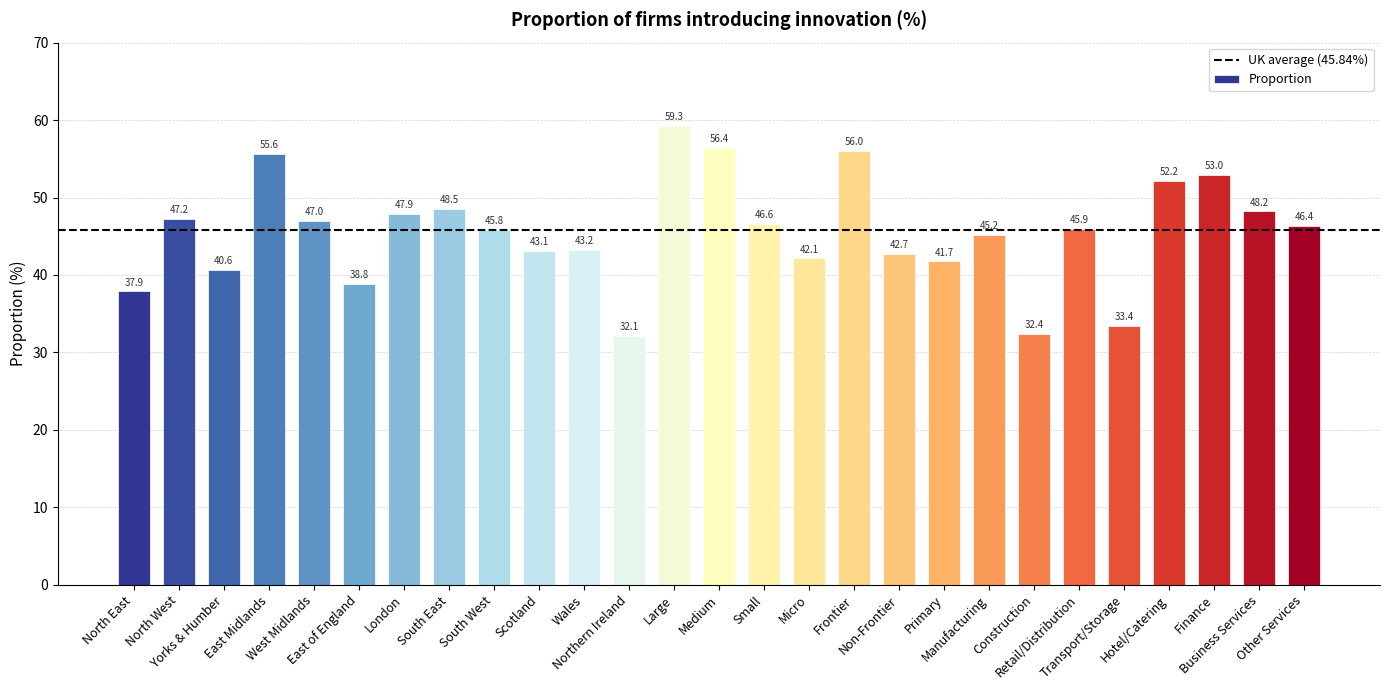

Does the chart contain any negative values?

No